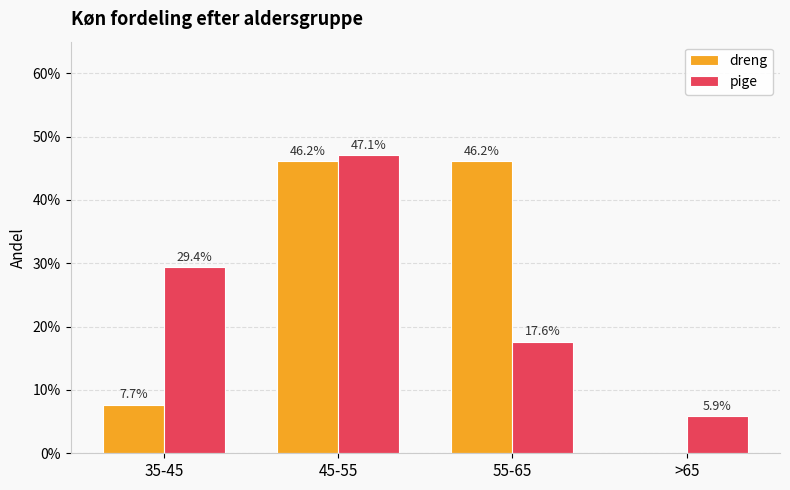

What is the total value across all series at >65?

0.1